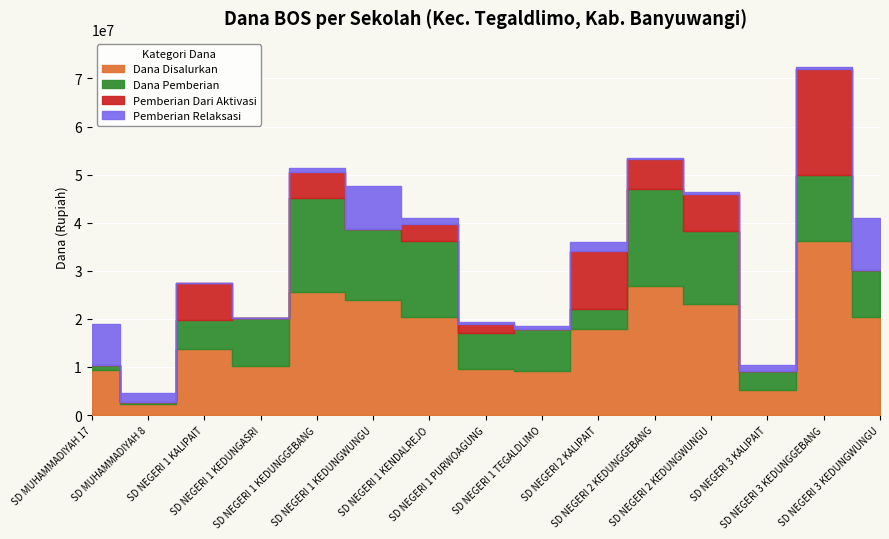

Rank the categories by Pemberian Relaksasi value from lowest to highest.

SD NEGERI 1 KALIPAIT, SD NEGERI 1 KEDUNGASRI, SD NEGERI 2 KEDUNGGEBANG, SD NEGERI 1 PURWOAGUNG, SD NEGERI 1 TEGALDLIMO, SD NEGERI 2 KEDUNGWUNGU, SD NEGERI 3 KEDUNGGEBANG, SD NEGERI 1 KEDUNGGEBANG, SD NEGERI 1 KENDALREJO, SD NEGERI 3 KALIPAIT, SD MUHAMMADIYAH 8, SD NEGERI 2 KALIPAIT, SD MUHAMMADIYAH 17, SD NEGERI 1 KEDUNGWUNGU, SD NEGERI 3 KEDUNGWUNGU